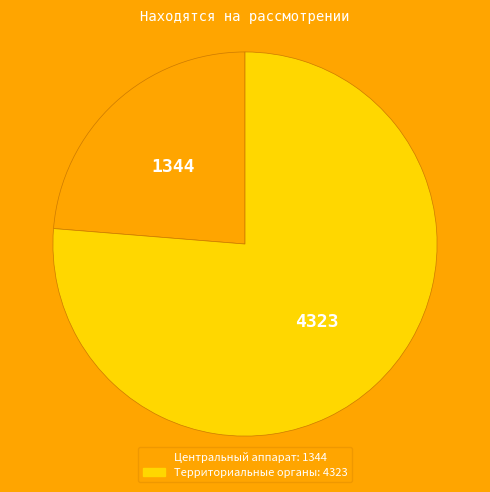

What is the ratio of the value at Территориальные органы to the value at Центральный аппарат?

3.2